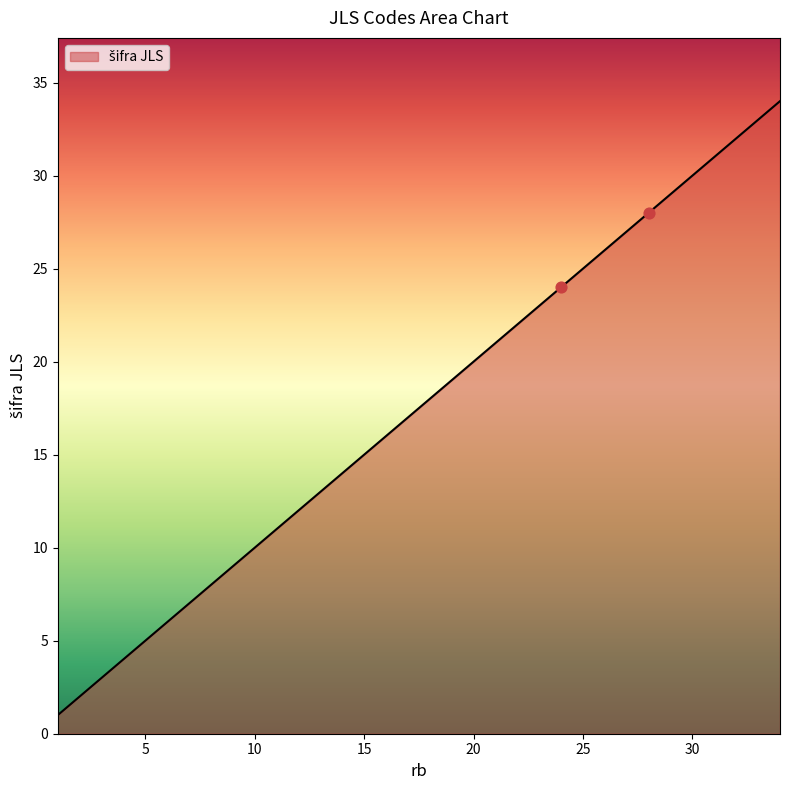

What is the greatest value displayed?

34